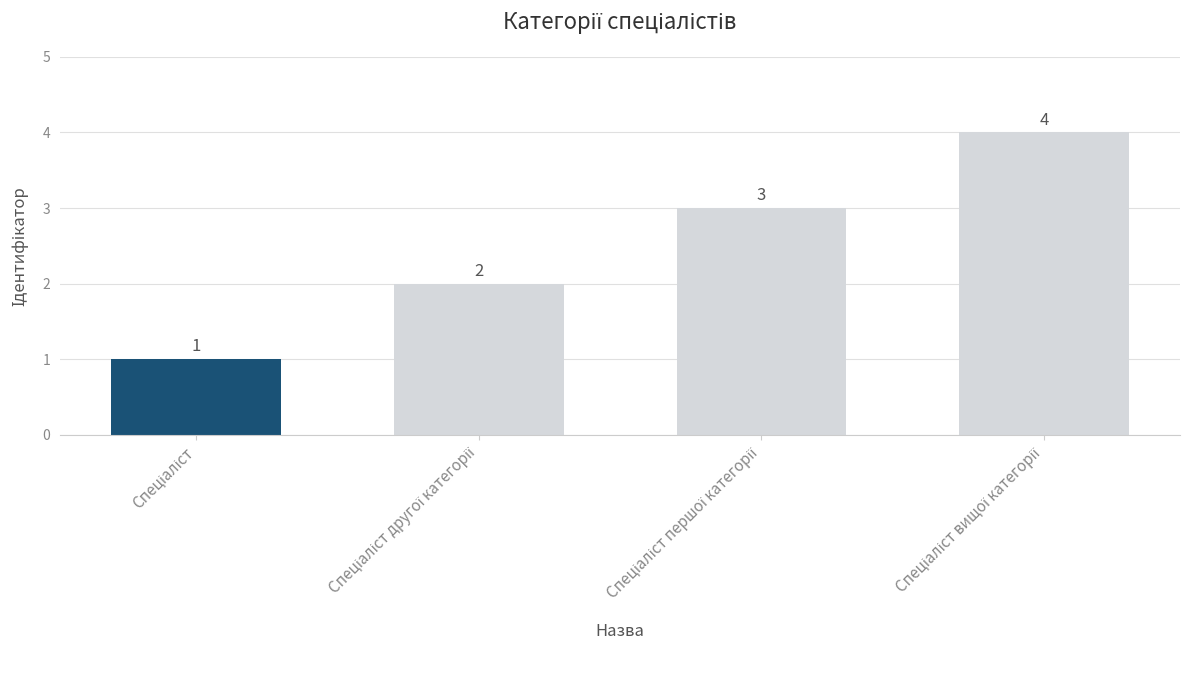

What is the difference between the maximum and minimum values?

3